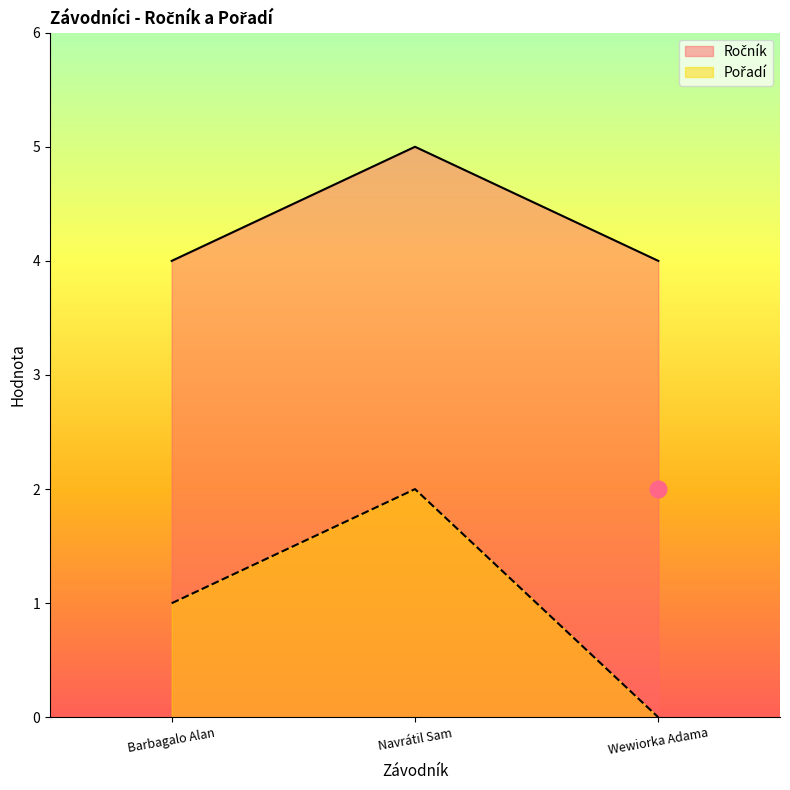

What position from the left is Barbagalo Alan?

1